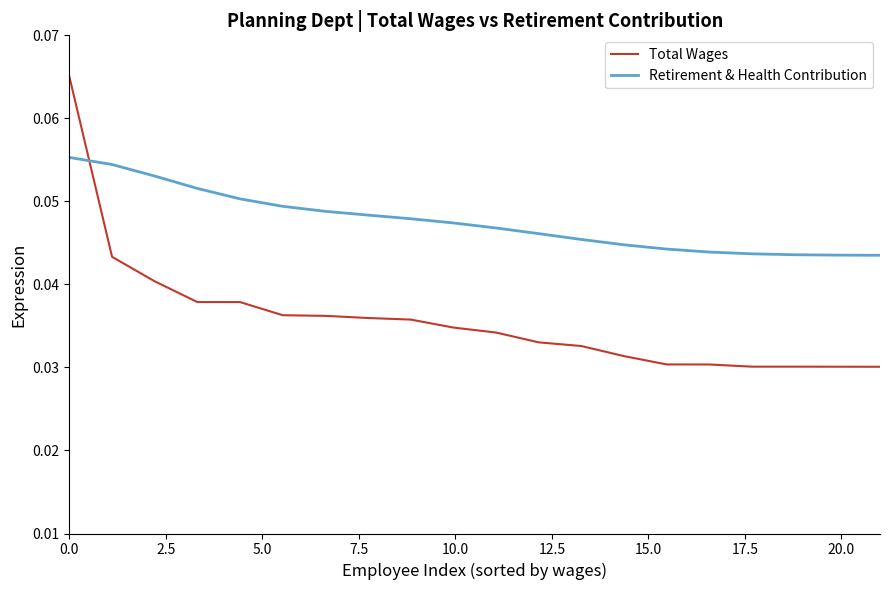

What is the sum of all Retirement & Health Contribution values?

1.0